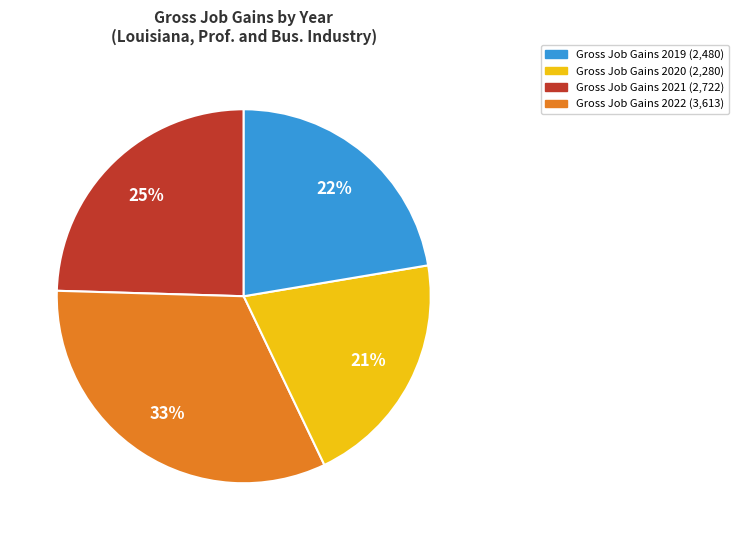

To the nearest percent, what is the average slice percentage?

25%